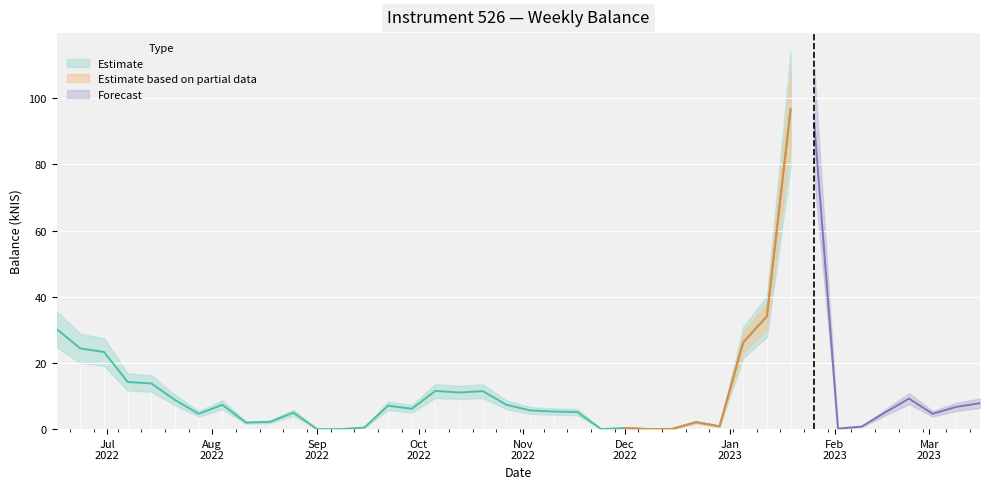

Is this an area chart (filled region under the line)?

No